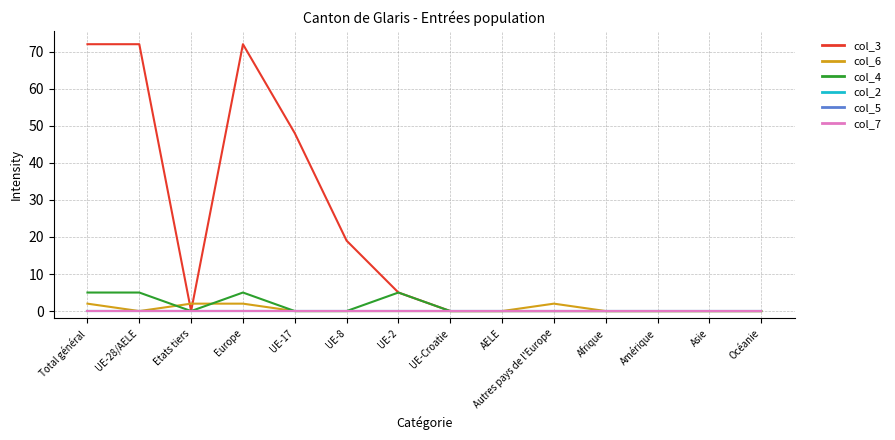

Between Amérique and UE-8, which is larger?

UE-8